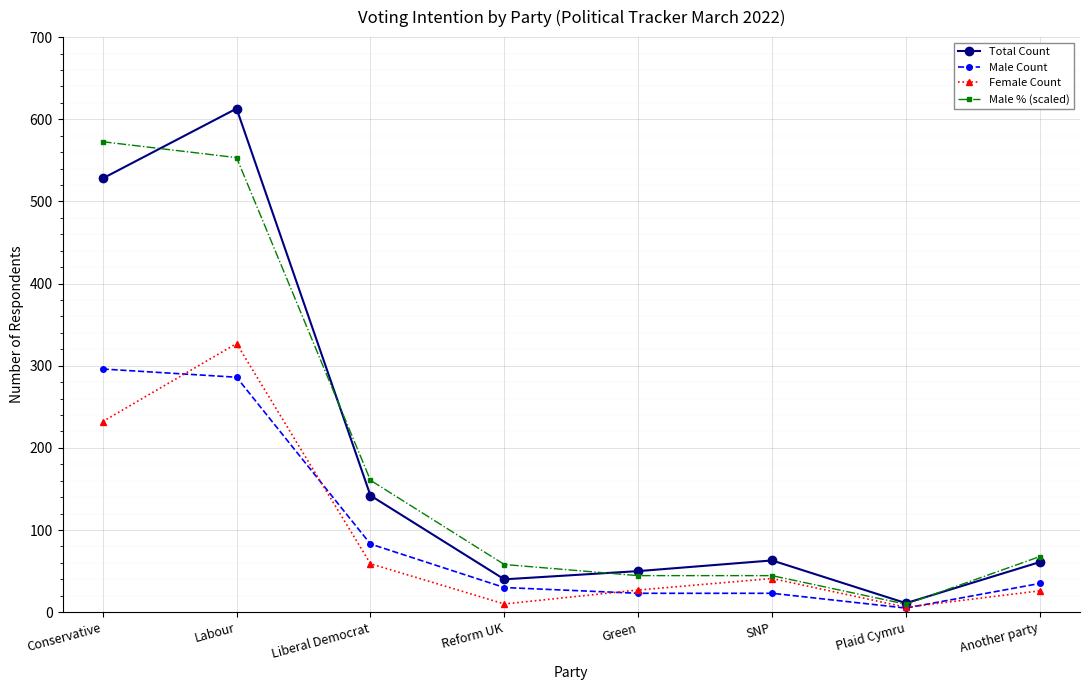

What is the label of the 7th point from the right?

Labour